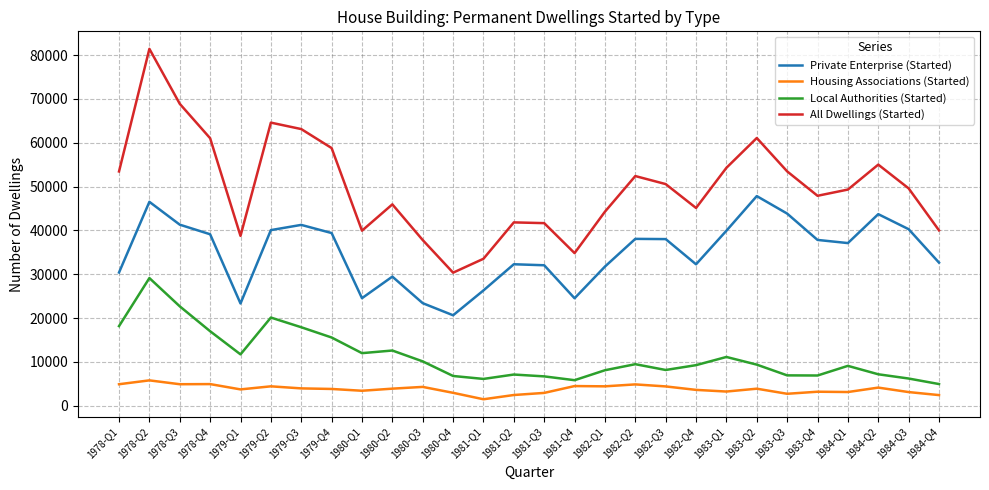

Read the All Dwellings (Started) value at 1980-Q1.

39930